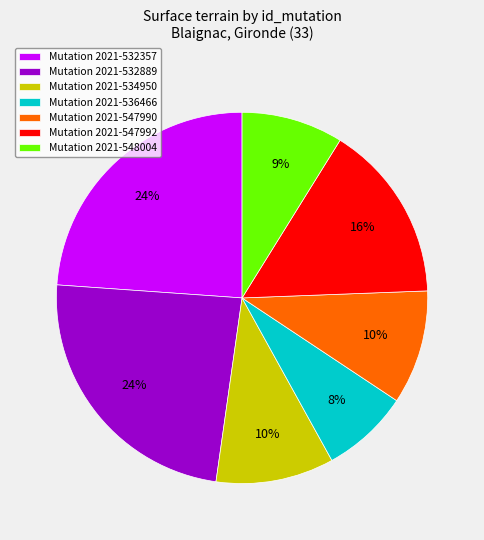

To the nearest percent, what is the difference between the largest and smallest slice percentages?

16%